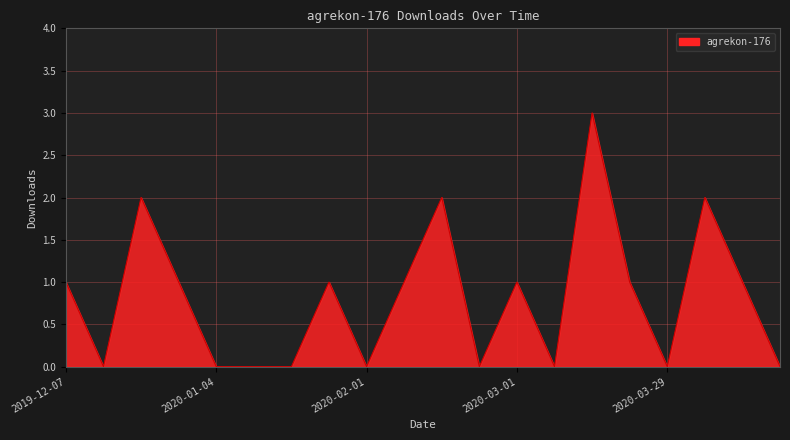

What is the difference between the maximum and minimum values?

3